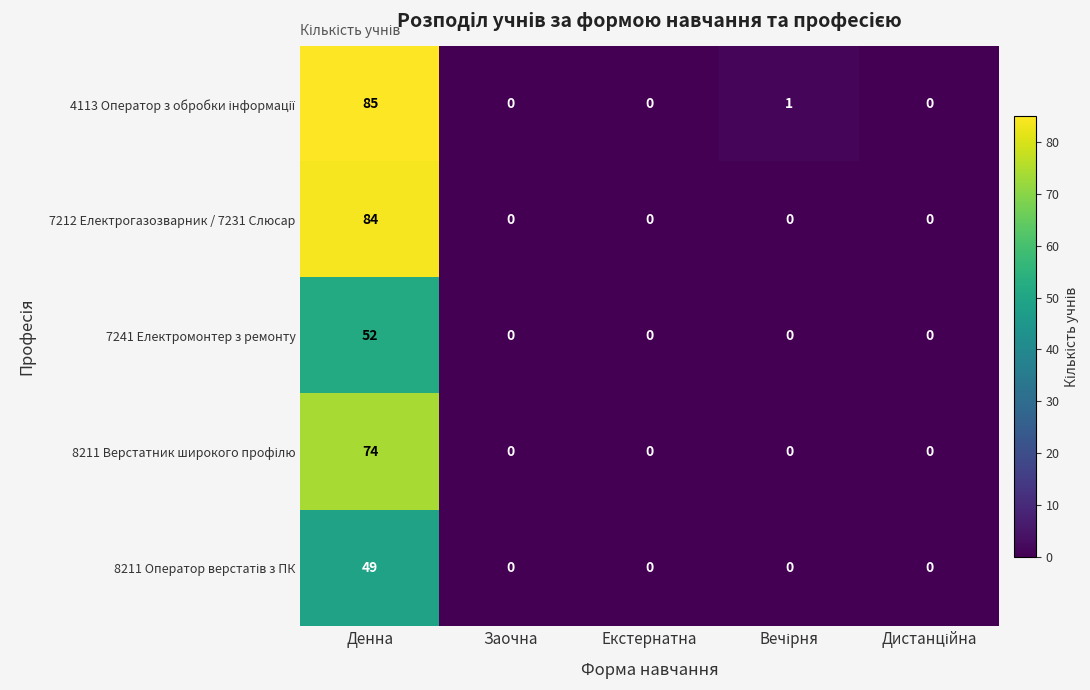

Is the value of 7212 Електрогазозварник / 7231 Слюсар at Екстернатна greater than the value of 7241 Електромонтер з ремонту at Денна?

No